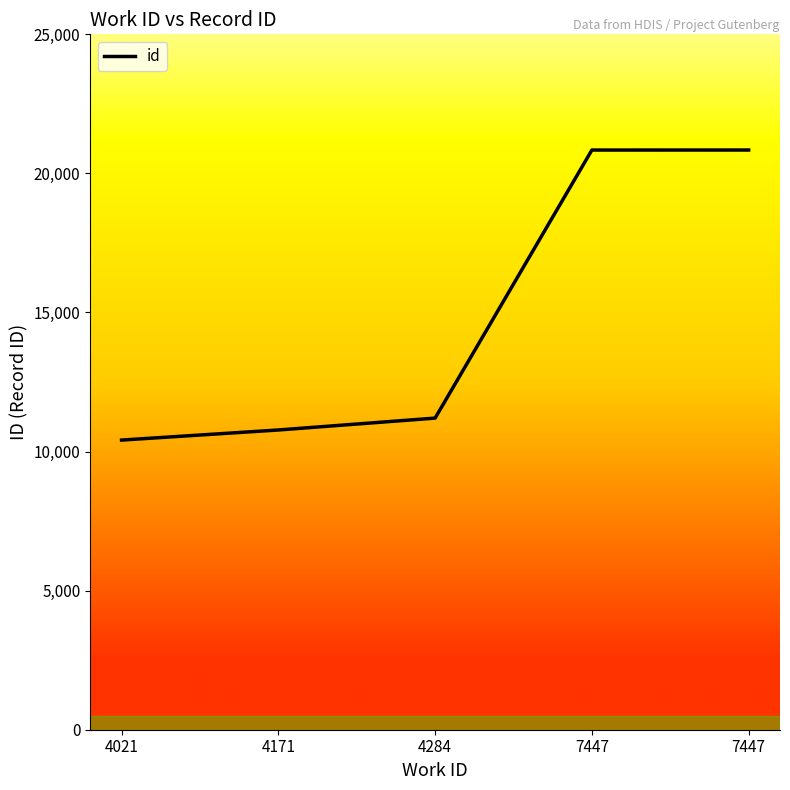

What is the difference between the maximum and minimum values?

10428